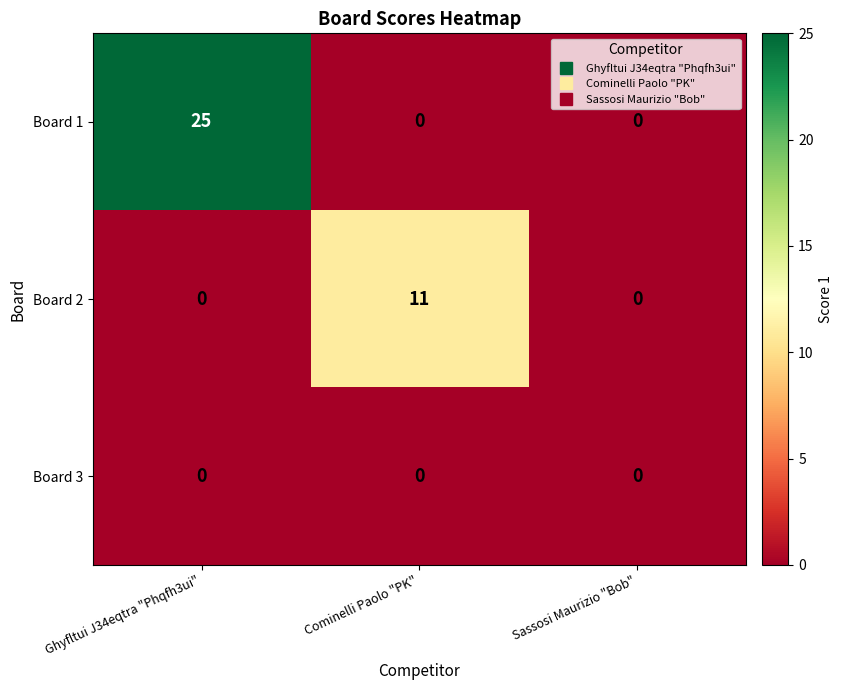

Rank the series by their average value, from lowest to highest.

Board 3, Board 2, Board 1